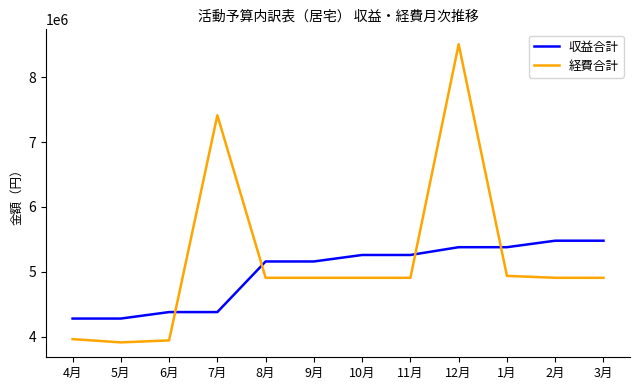

What is the spread (max minus min) of values at 6月?

437000